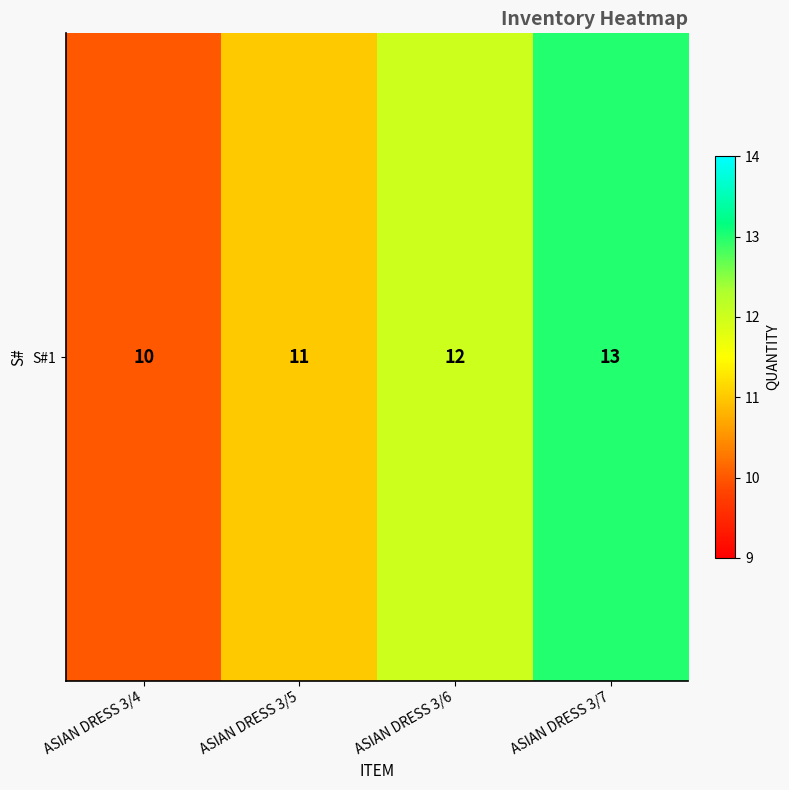

What is the ratio of the value at ASIAN DRESS 3/6 to the value at ASIAN DRESS 3/7?

0.9